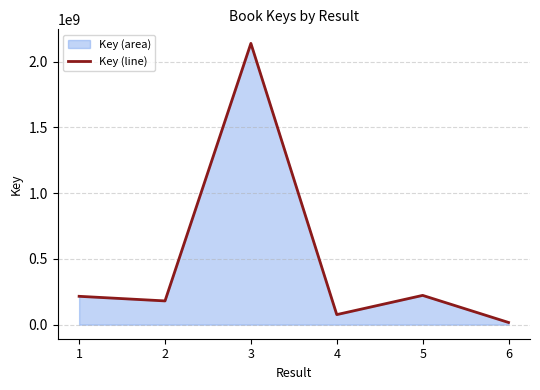

What is the difference between the maximum and minimum values?

2121019743